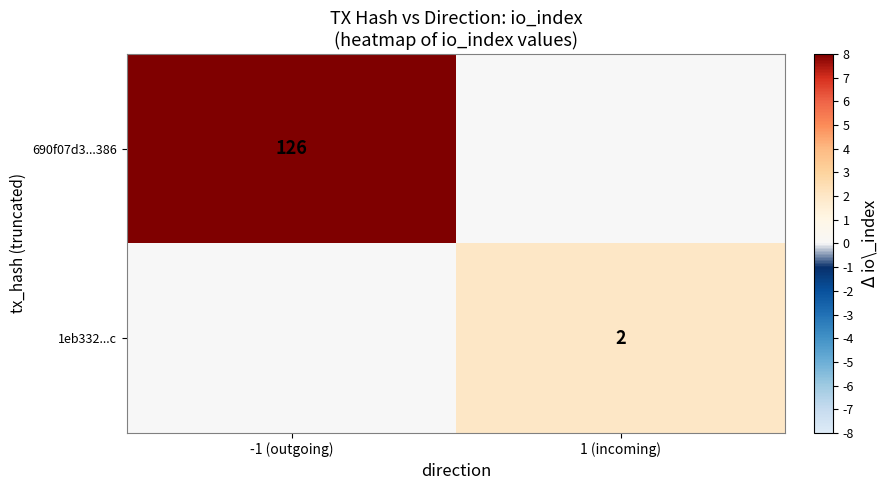

How many distinct data groups are displayed?

2